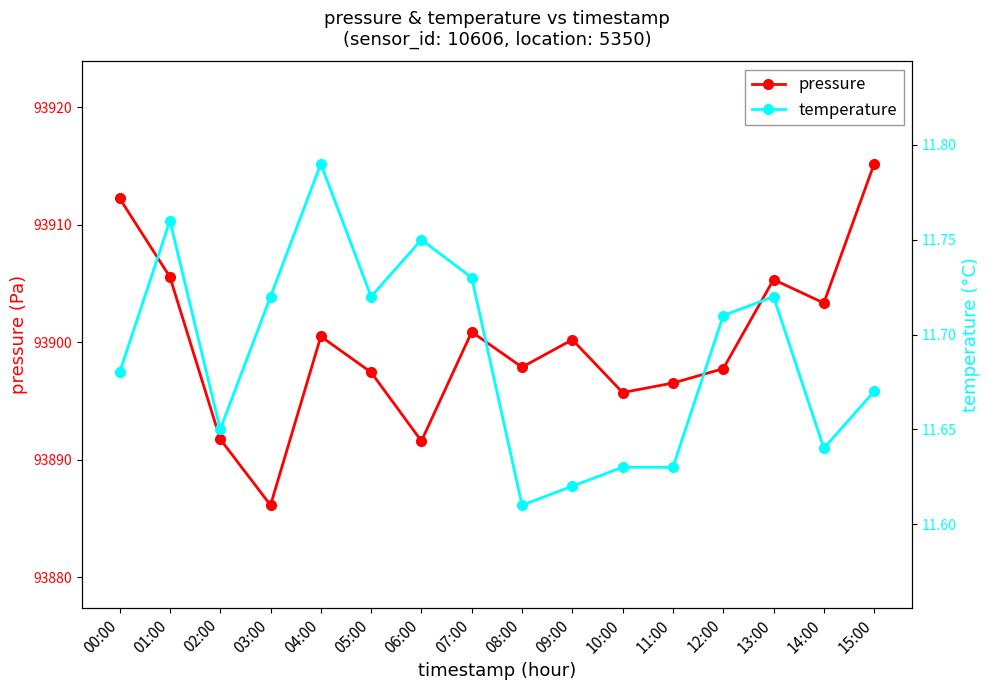

True or false: temperature and pressure cross at least once.

False